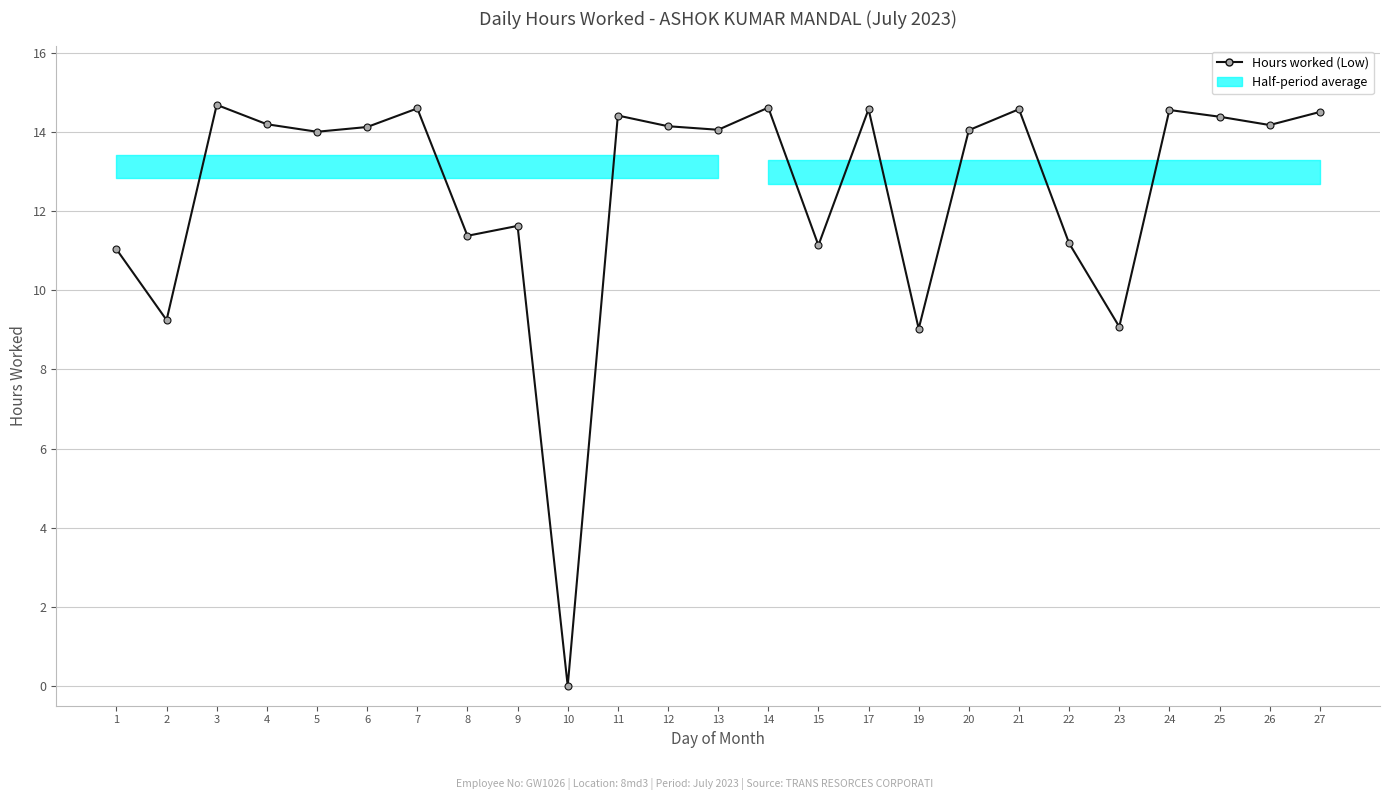

At which label is the value closest to 7?

19